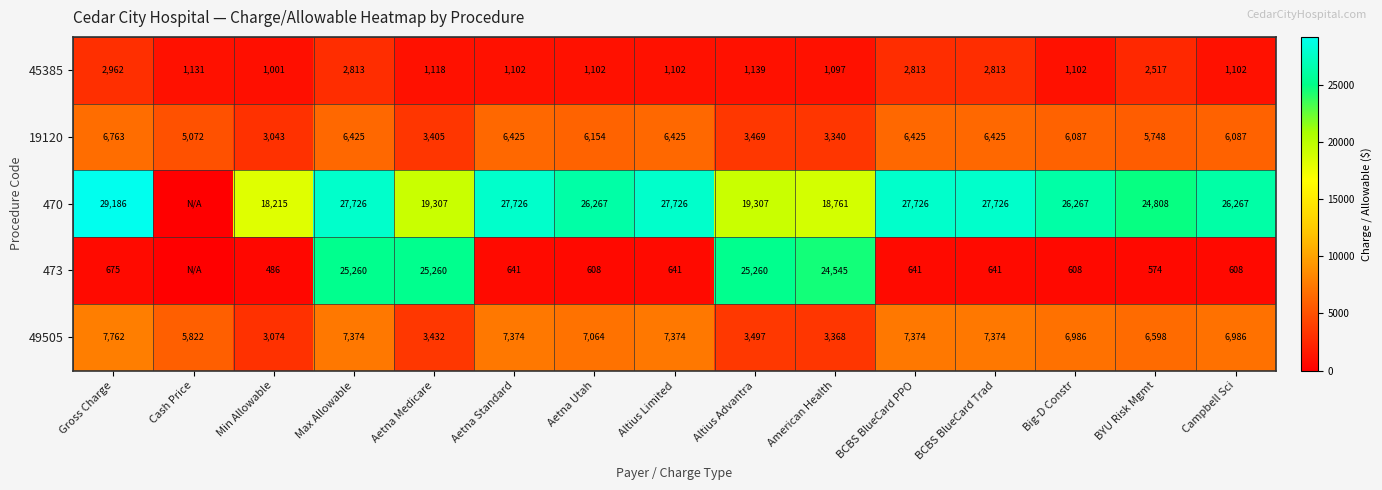

At which label is 49505 closest to 5418?

Cash Price